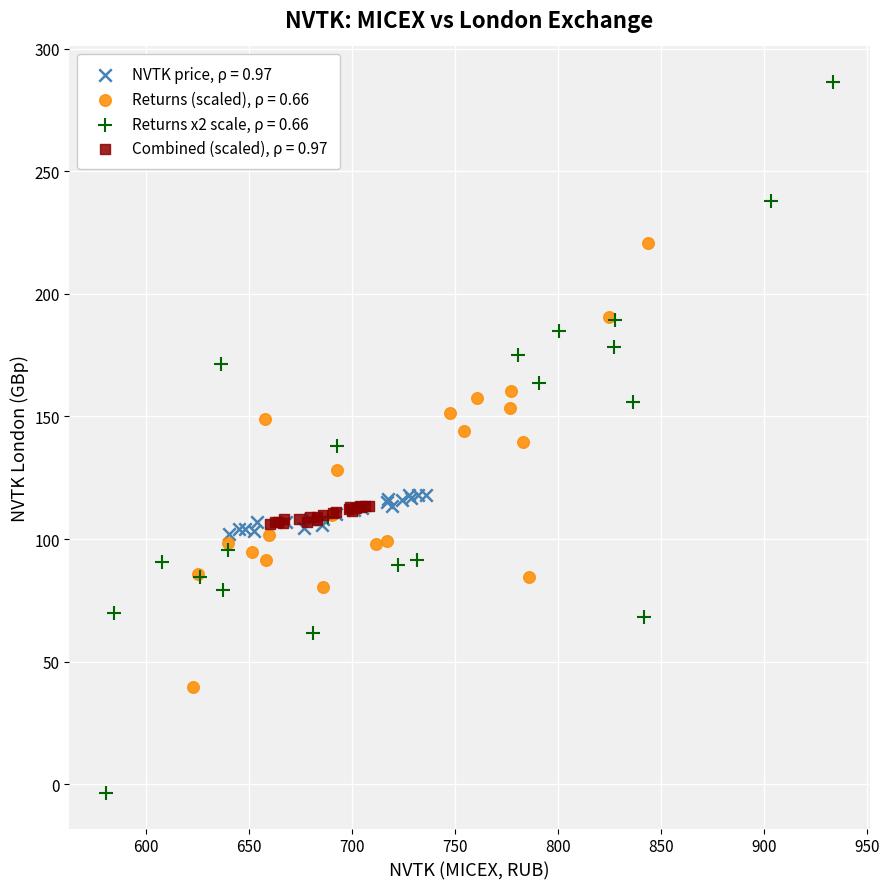

Which series contains the lowest Y value?

Returns x2 scale, ρ = 0.66